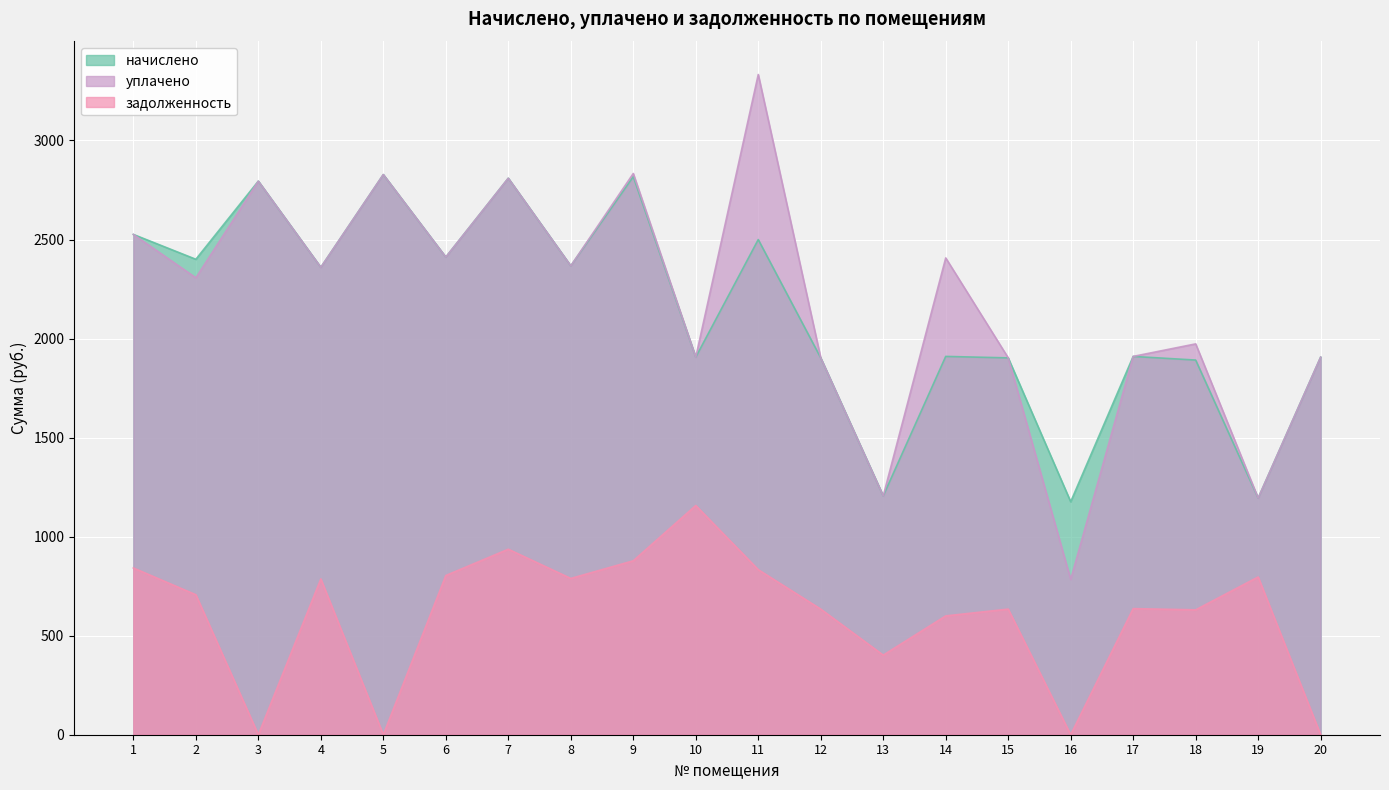

Reading right to left, extract all data points from this chart.

начислено: 1906.2	1194.6	1891.4	1909.9	1176.2	1902.5	1909.9	1205.6	1902.5	2499.8	1906.2	2817.2	2367.1	2809.5	2411.3	2827.9	2359.7	2794.7	2400.2	2525.6
уплачено: 1906.2	1194.6	1973.1	1909.9	784.1	1902.5	2407.0	1205.6	1902.5	3333.0	1906.2	2833.3	2367.1	2809.5	2411.3	2827.9	2359.7	2794.7	2306.8	2525.6
задолженность: 0.0	796.4	630.5	636.6	0.0	634.2	599.9	401.9	634.2	833.3	1157.2	878.1	789.0	936.5	803.8	0.0	786.6	0.0	706.7	841.9